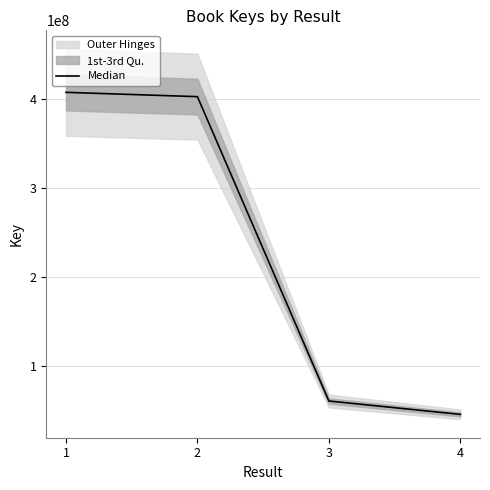

What is the difference between the values at 1 and 2?

4846048